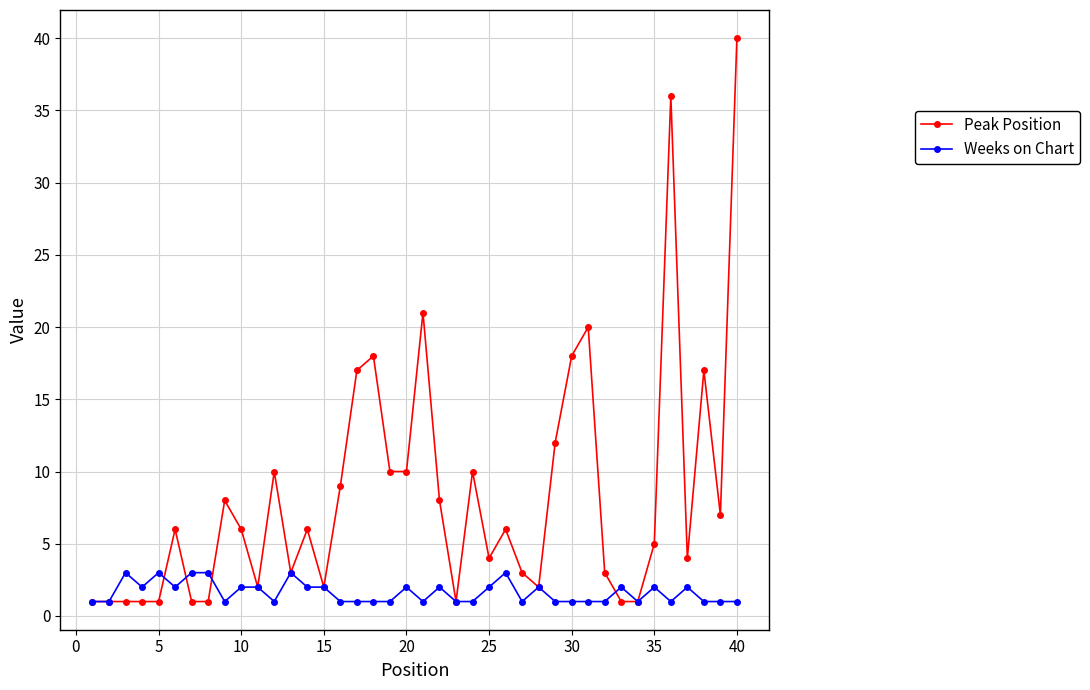

Which series has the largest range (max minus min)?

Peak Position